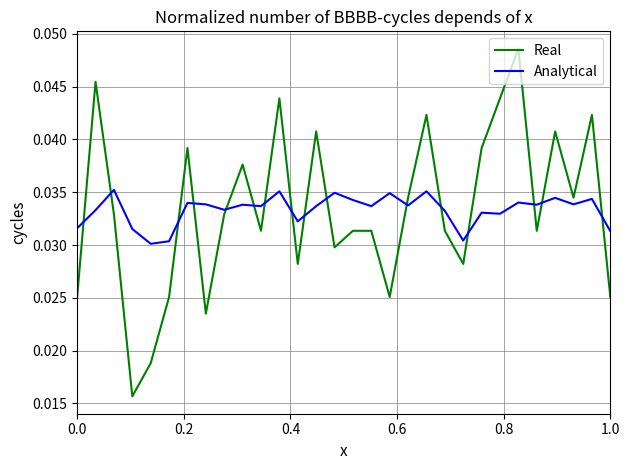

Which series has the largest range (max minus min)?

Real